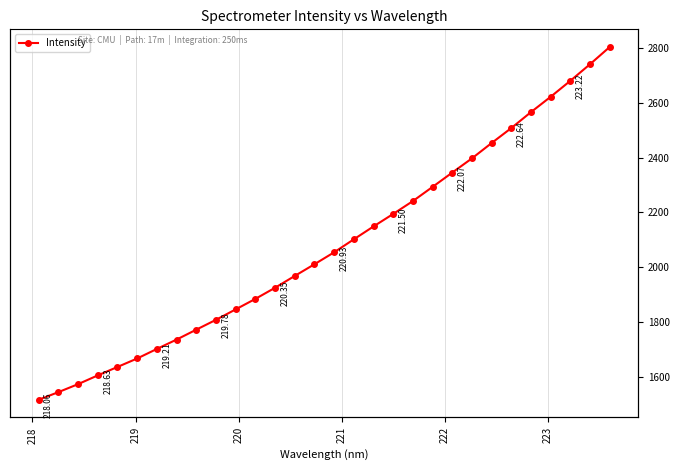

The chart shows a value of 4057.5 at 27. True or false?

False